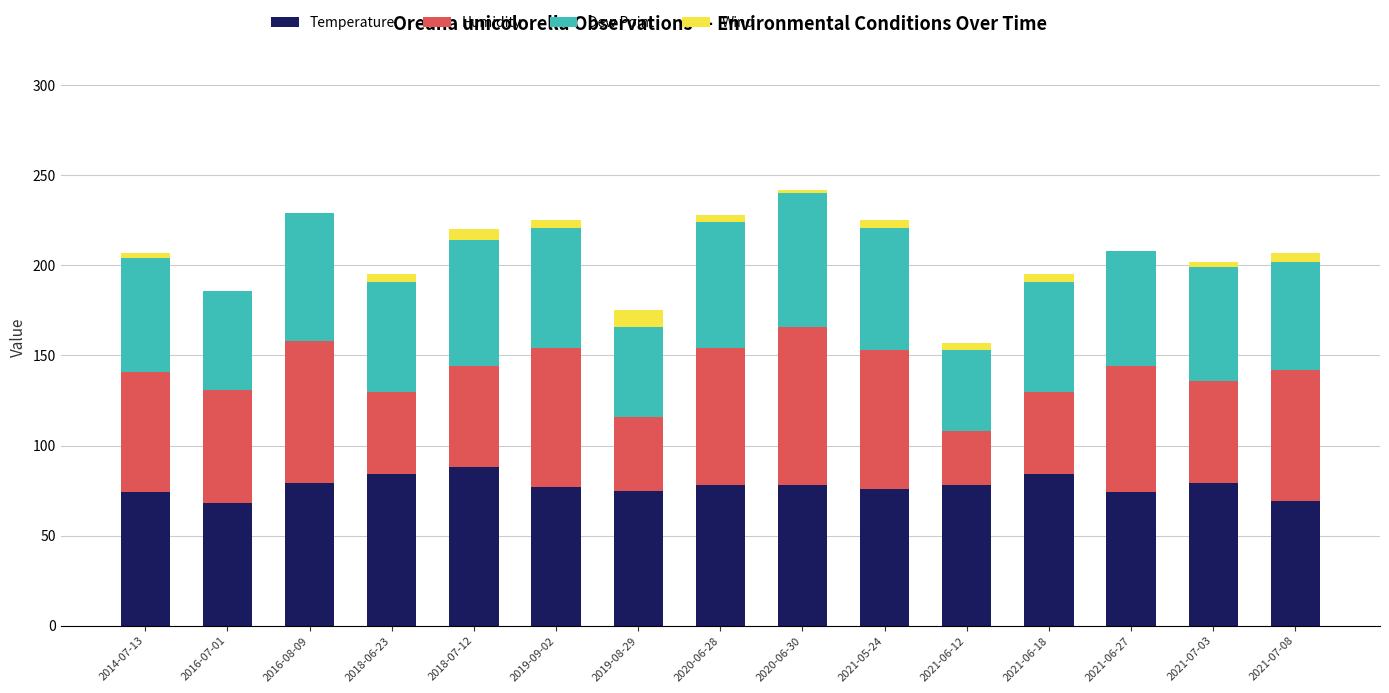

How many distinct data groups are displayed?

4